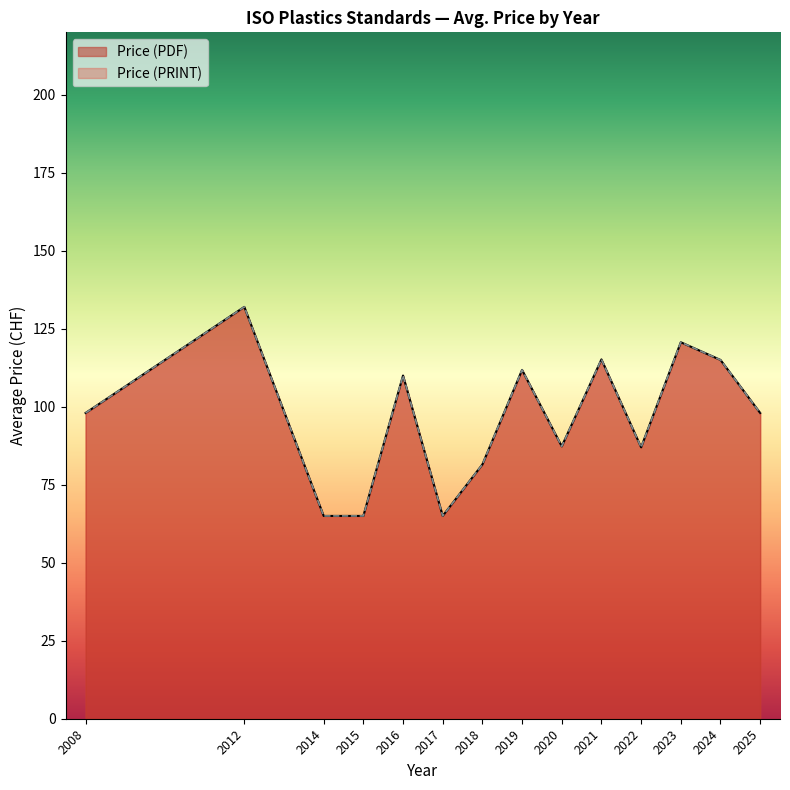

Does the chart display data point markers on the line(s)?

No